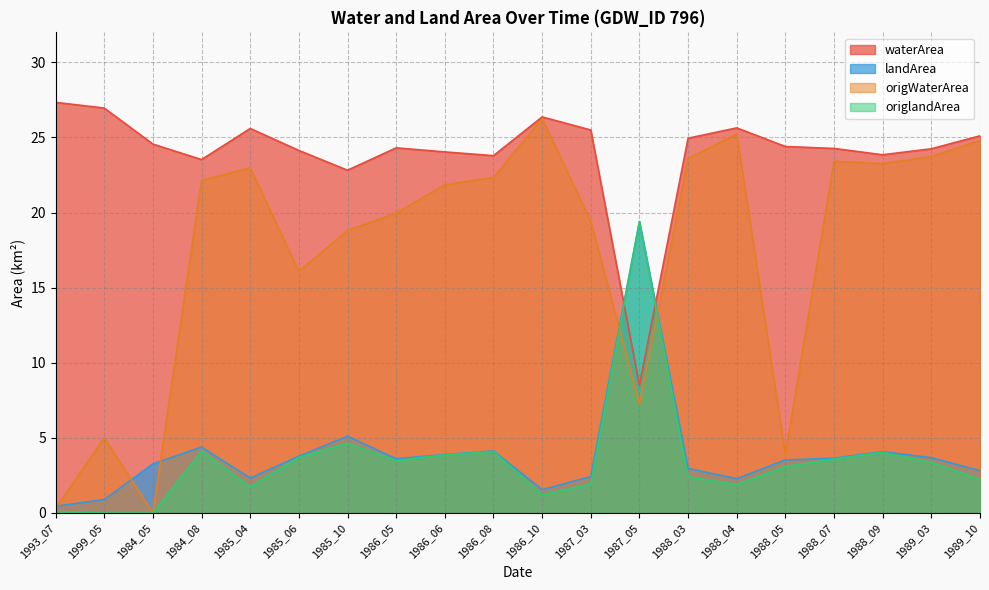

What is the label of the 7th point from the left?

1985_10